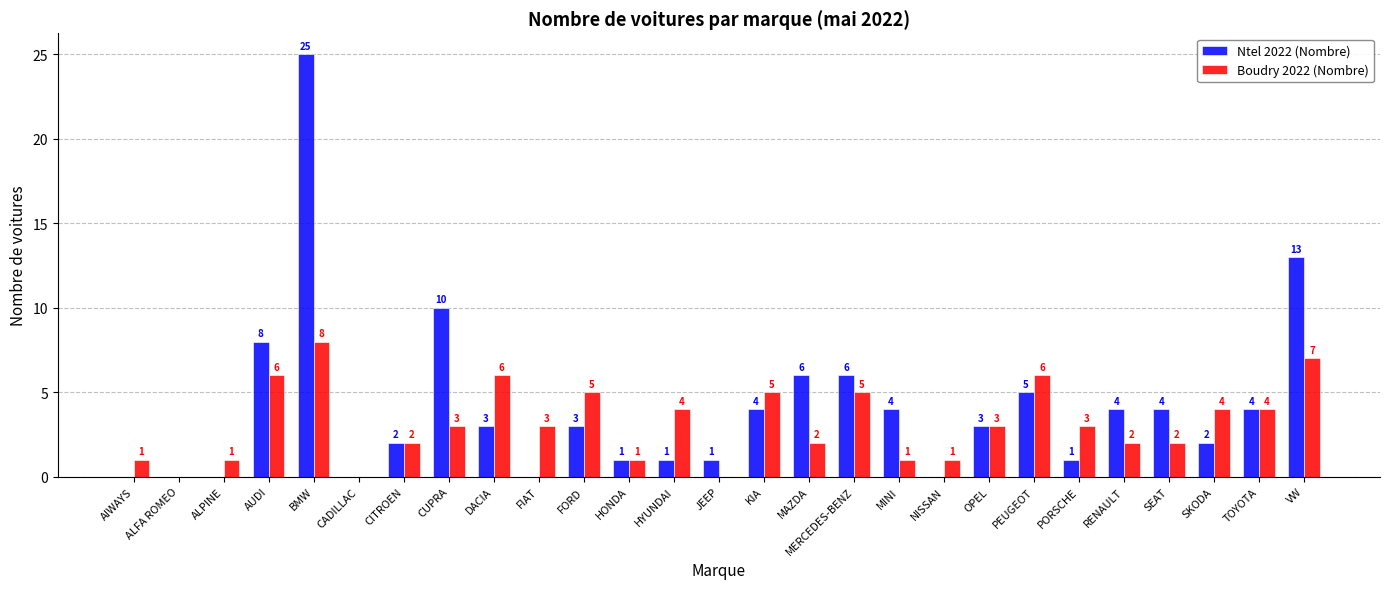

The Boudry 2022 (Nombre) series shows 3 at HYUNDAI. True or false?

False